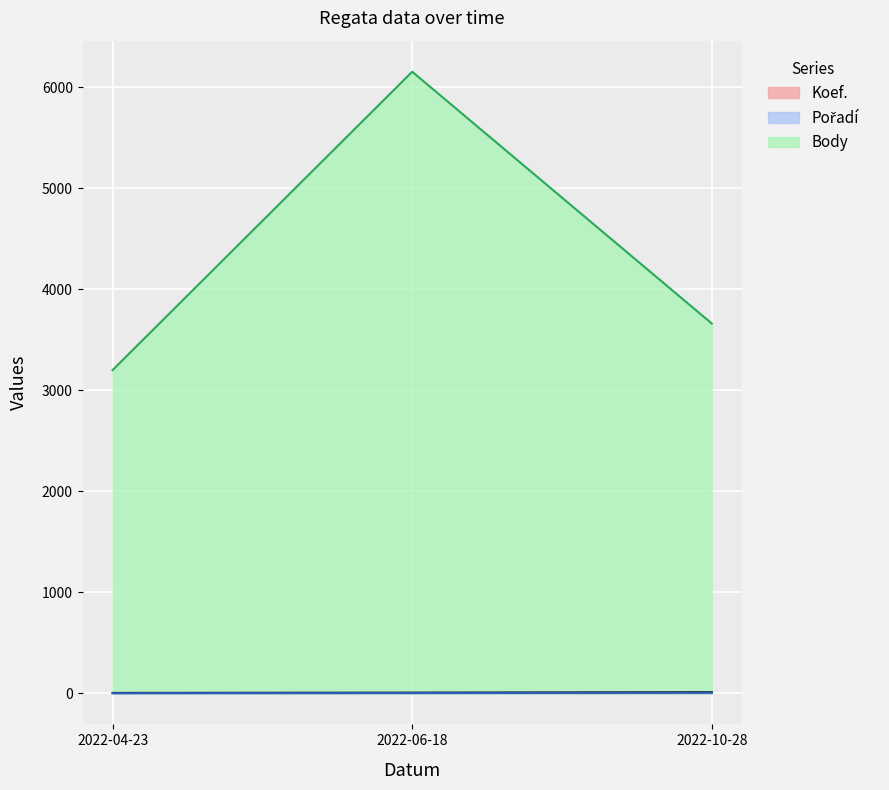

What position from the right is 2022-06-18?

2